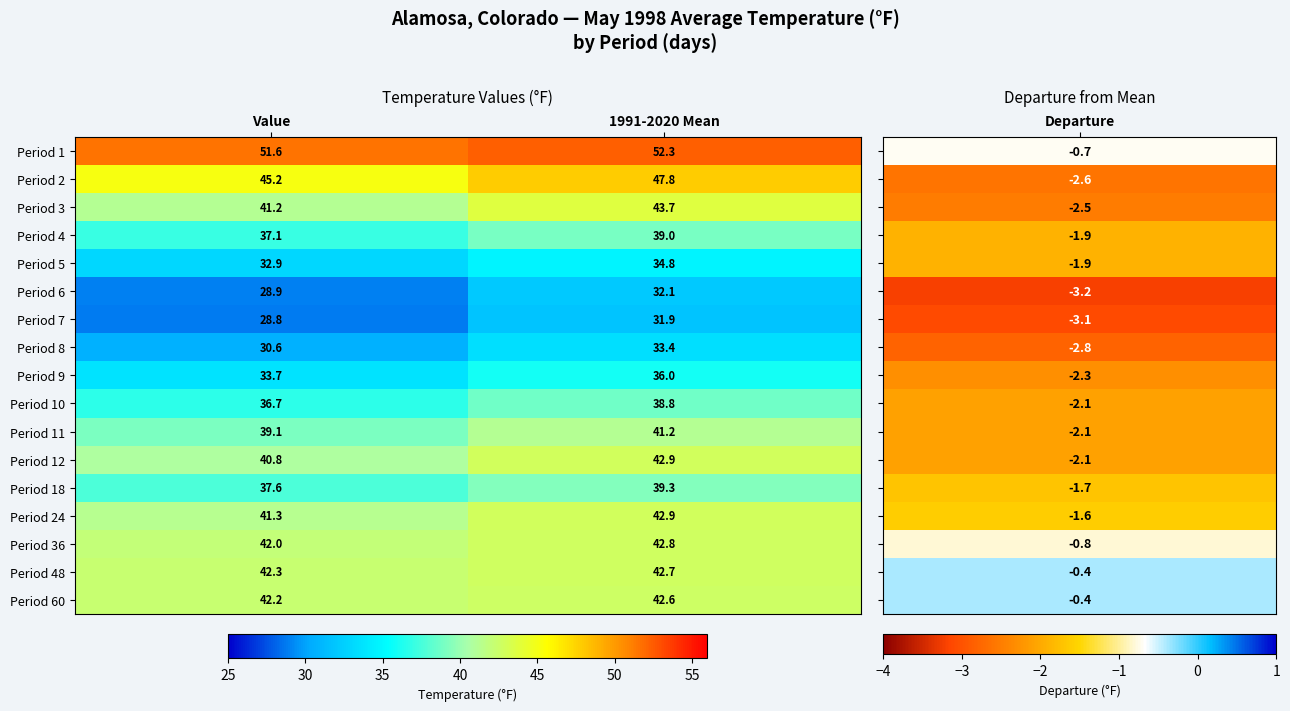

What is the minimum value for Period 12?

40.8